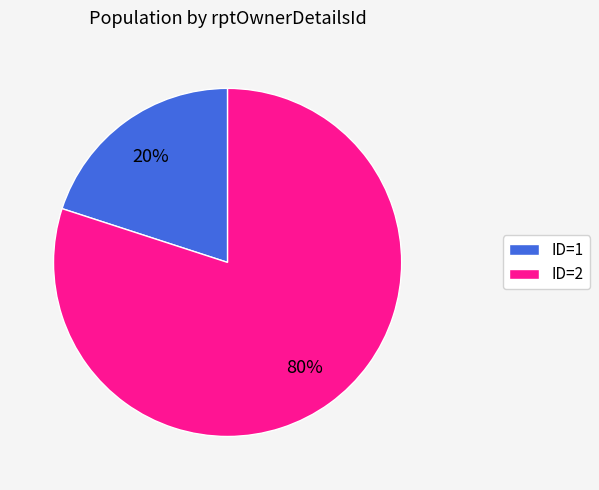

Is there any slice that represents more than half of the pie?

Yes